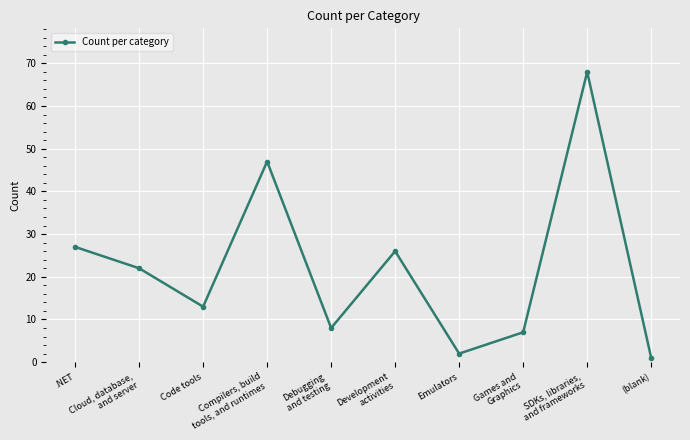

How many values are below 22?

5